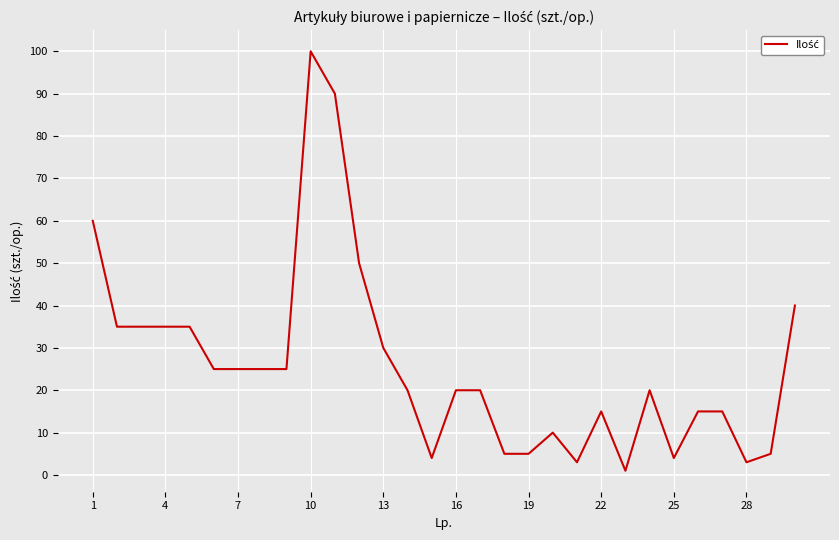

What is the difference between the maximum and minimum values?

99